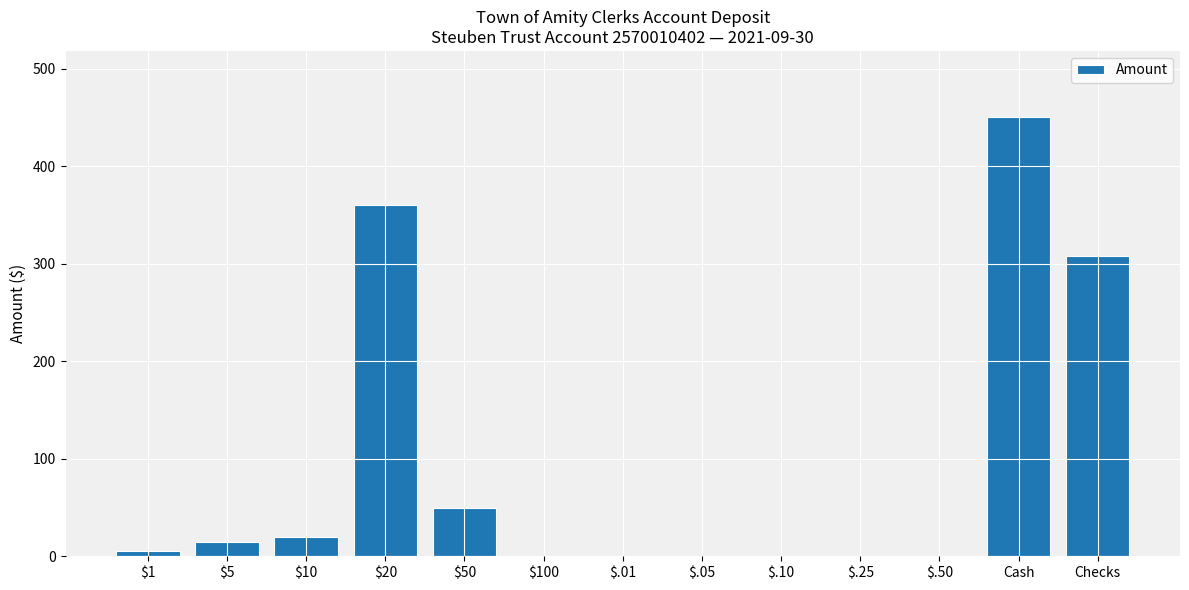

Where is the data nearest to the value 225?

Checks